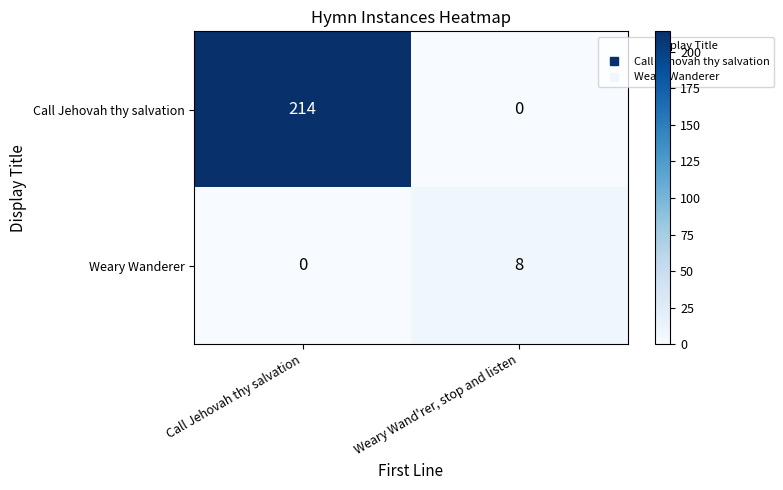

Which series has the largest range (max minus min)?

Call Jehovah thy salvation